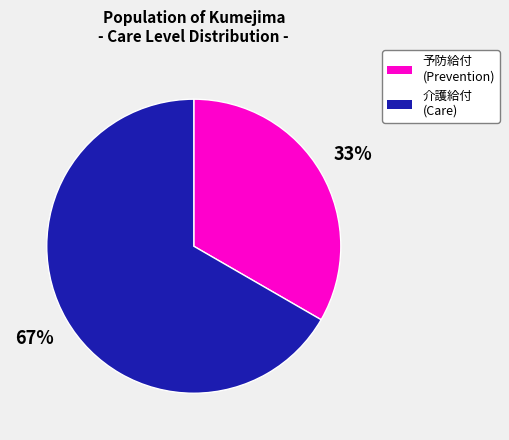

To the nearest percent, what is the average slice percentage?

50%